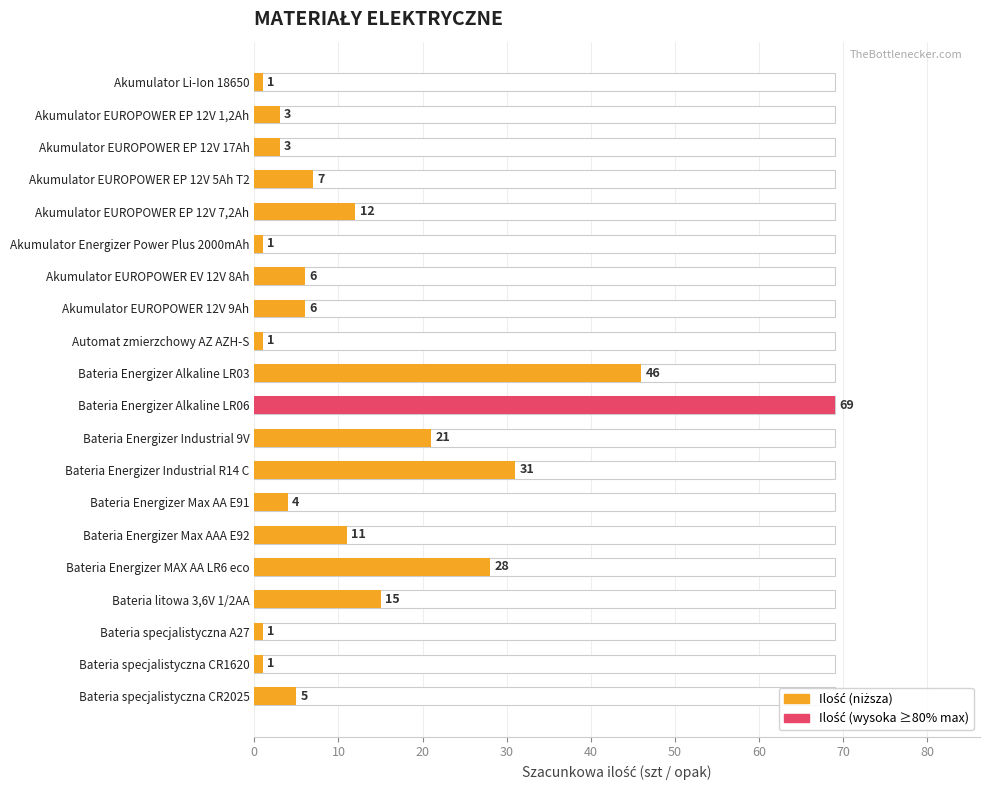

Are the bars grouped side by side (vs. stacked)?

No